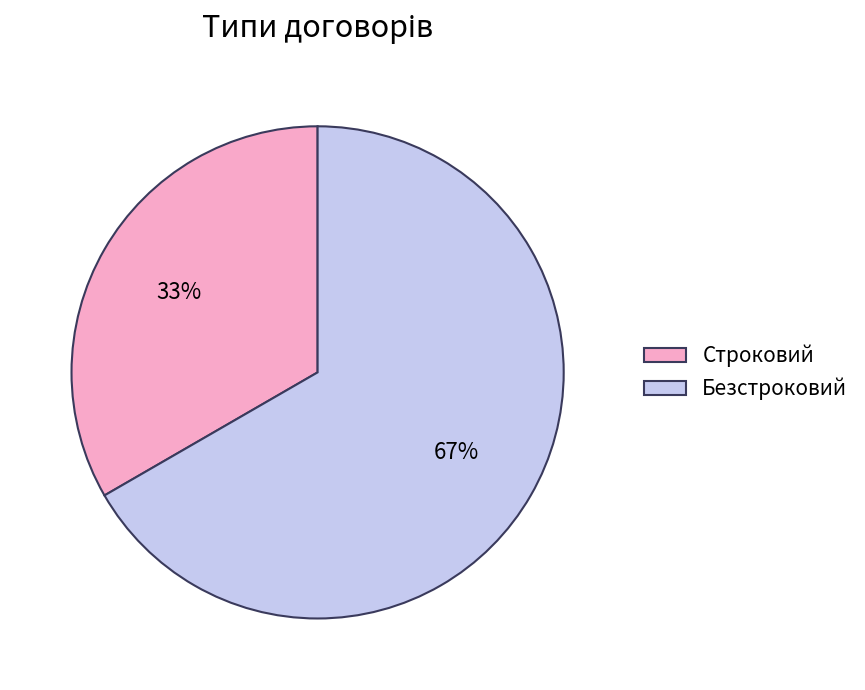

Approximately how many times larger is the value at Строковий compared to Безстроковий?

0.5